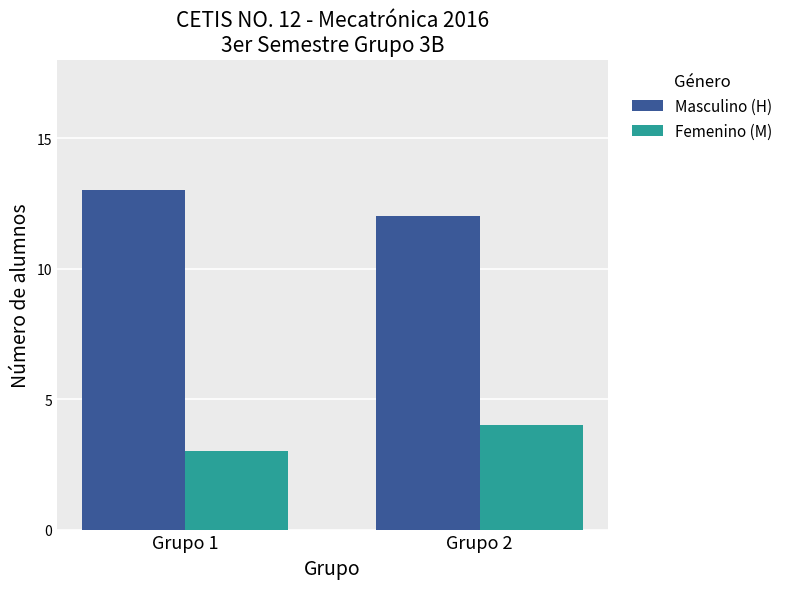

What is the sum of the Femenino (M) values at Grupo 1 and Grupo 2?

7